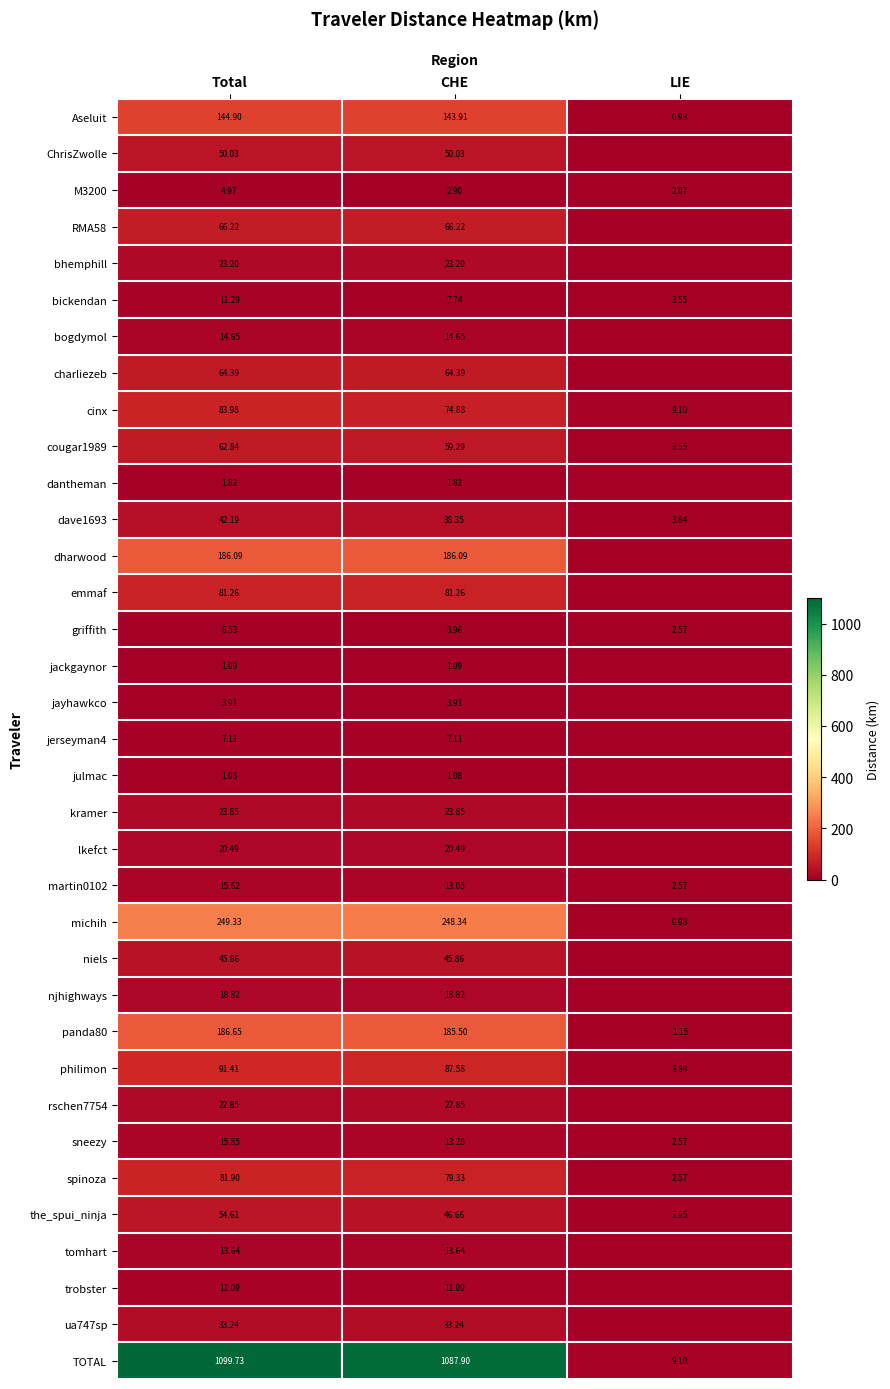

Where does the michih series first go above 248?

Total